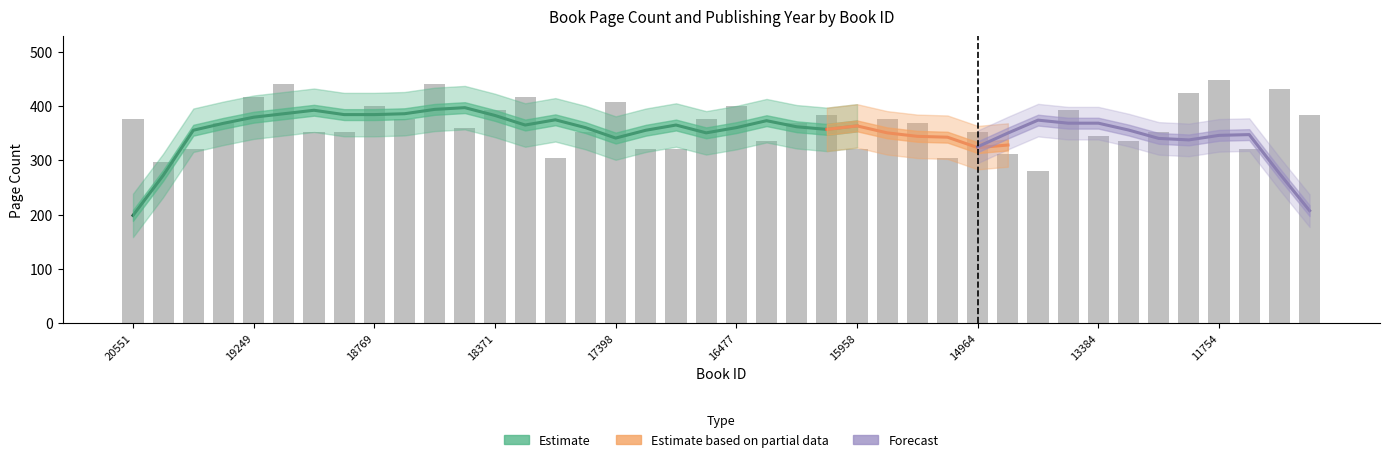

True or false: the data shows 400 at 16477.

True